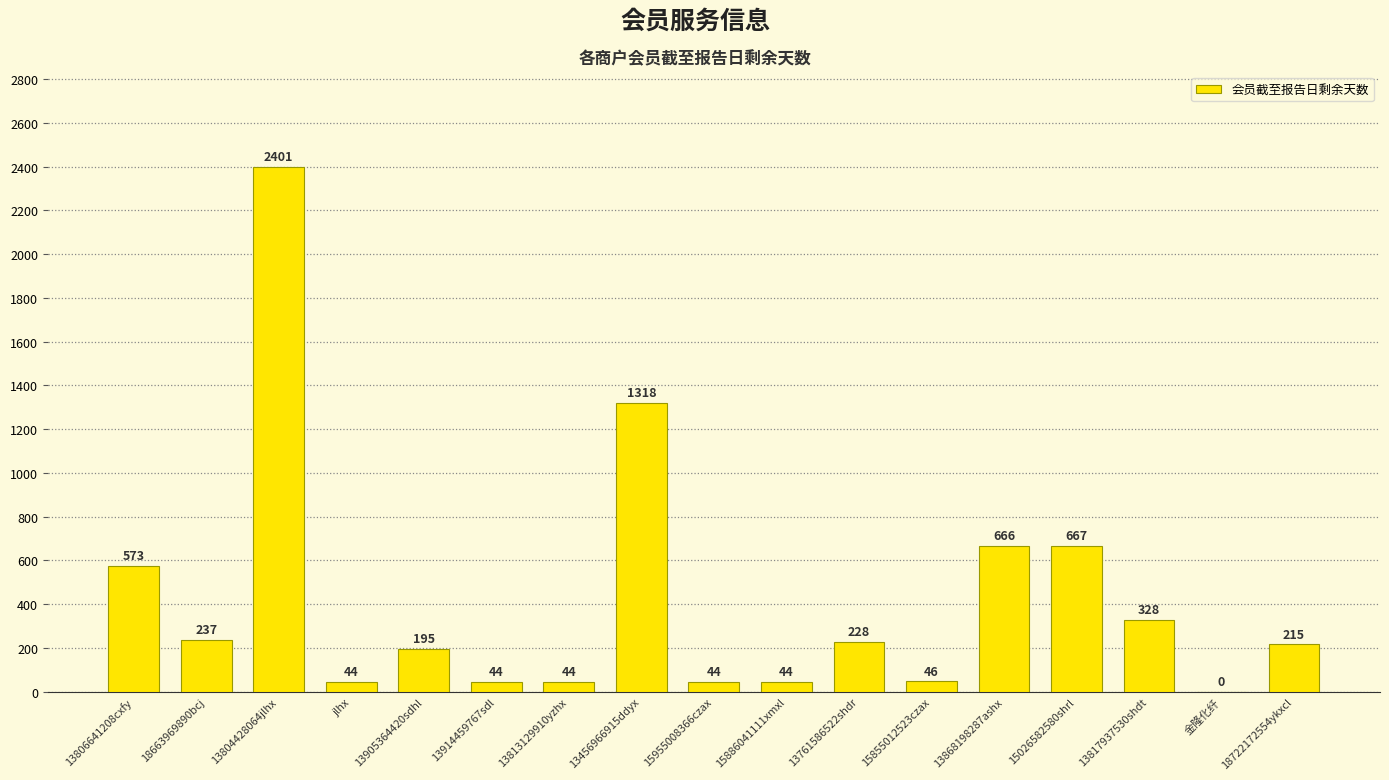

At which label does the data first exceed 215?

13806641208cxfy